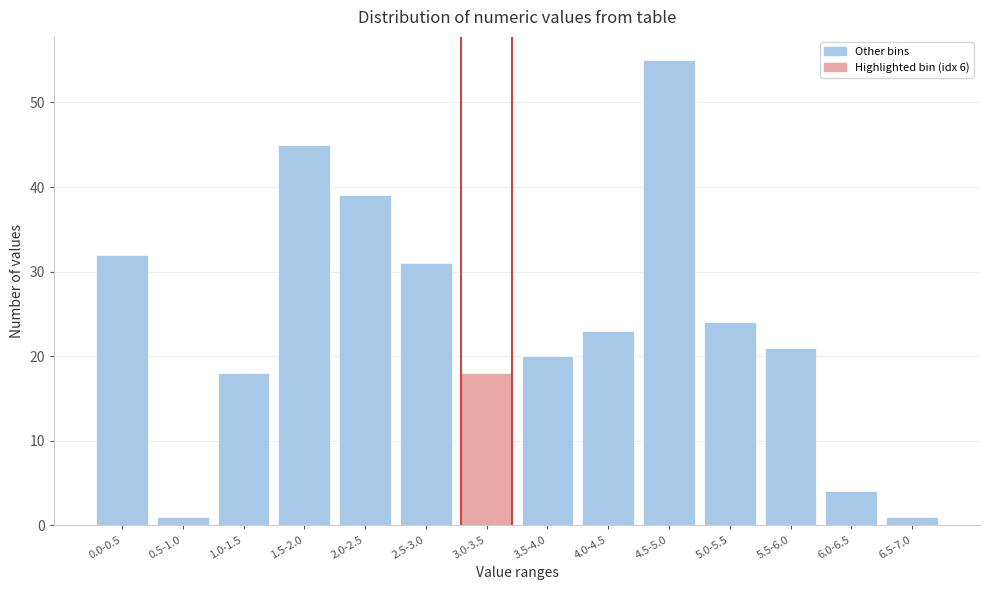

Reading left to right, what are all the values shown in this chart?

0.0-0.5=32	0.5-1.0=1	1.0-1.5=18	1.5-2.0=45	2.0-2.5=39	2.5-3.0=31	3.0-3.5=18	3.5-4.0=20	4.0-4.5=23	4.5-5.0=55	5.0-5.5=24	5.5-6.0=21	6.0-6.5=4	6.5-7.0=1